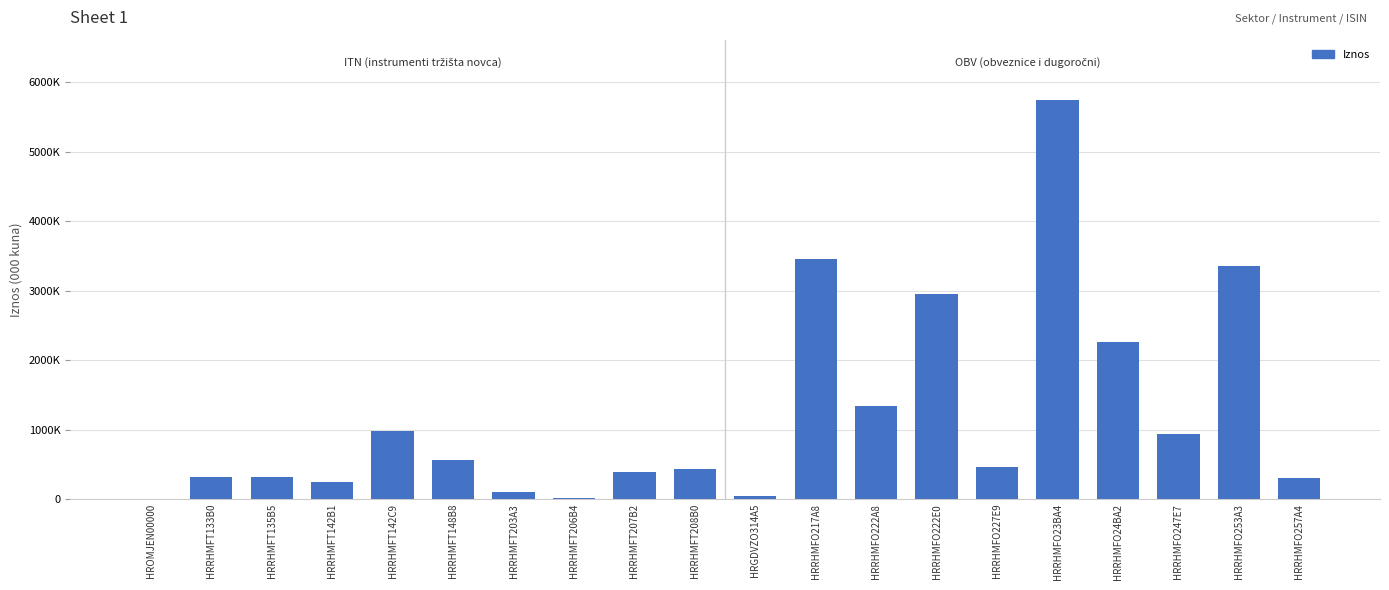

Are the bars horizontal?

No